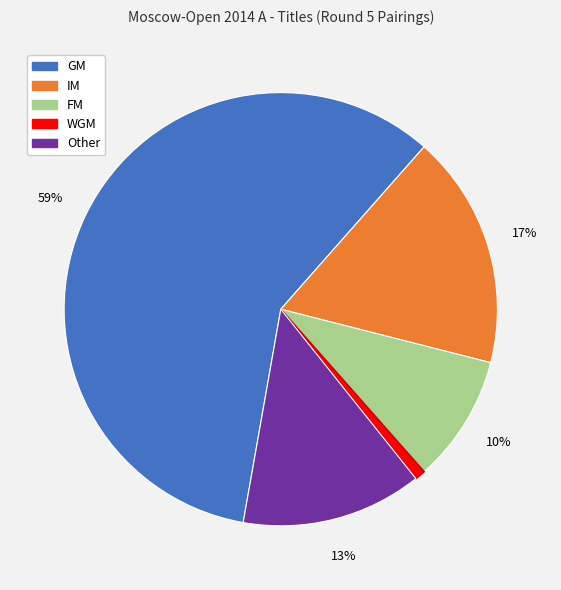

Rank the categories by value from highest to lowest.

GM, IM, Other, FM, WGM